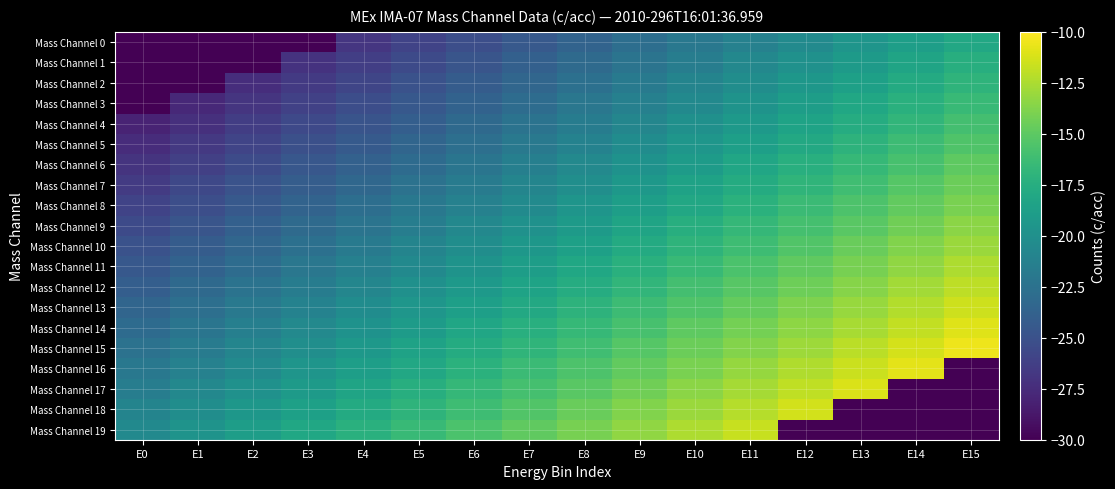

At which category is the sum across all series the highest?

E11